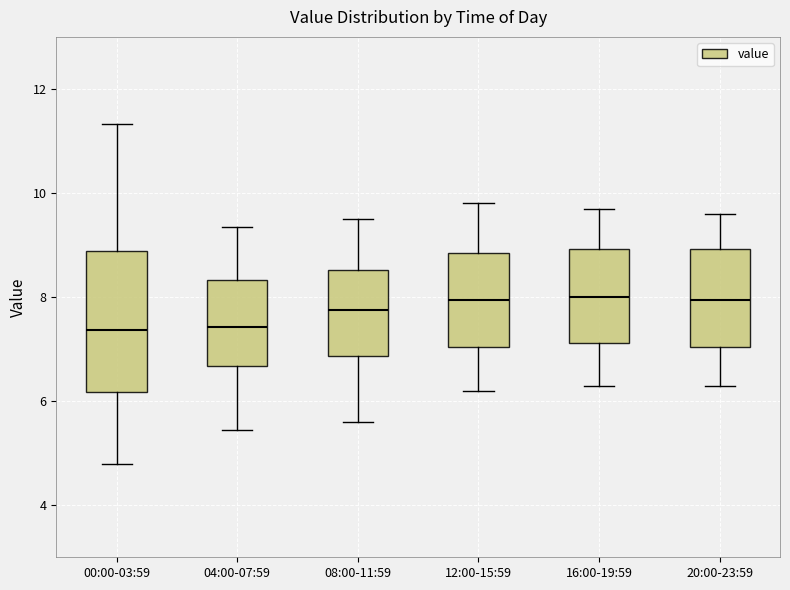

Reading left to right, read every box against the y-axis: the position of its median line, the range the box covers, and the ends of its whiskers. The values are not printed on the chart, so give them approximately, as read against the axis.

00:00-03:59: median 7.4, box 6.2 to 8.8, whiskers 4.8 to 11.4
04:00-07:59: median 7.4, box 6.6 to 8.4, whiskers 5.4 to 9.4
08:00-11:59: median 7.8, box 6.8 to 8.6, whiskers 5.6 to 9.6
12:00-15:59: median 8.0, box 7.0 to 8.8, whiskers 6.2 to 9.8
16:00-19:59: median 8.0, box 7.2 to 9.0, whiskers 6.4 to 9.8
20:00-23:59: median 8.0, box 7.0 to 9.0, whiskers 6.4 to 9.6